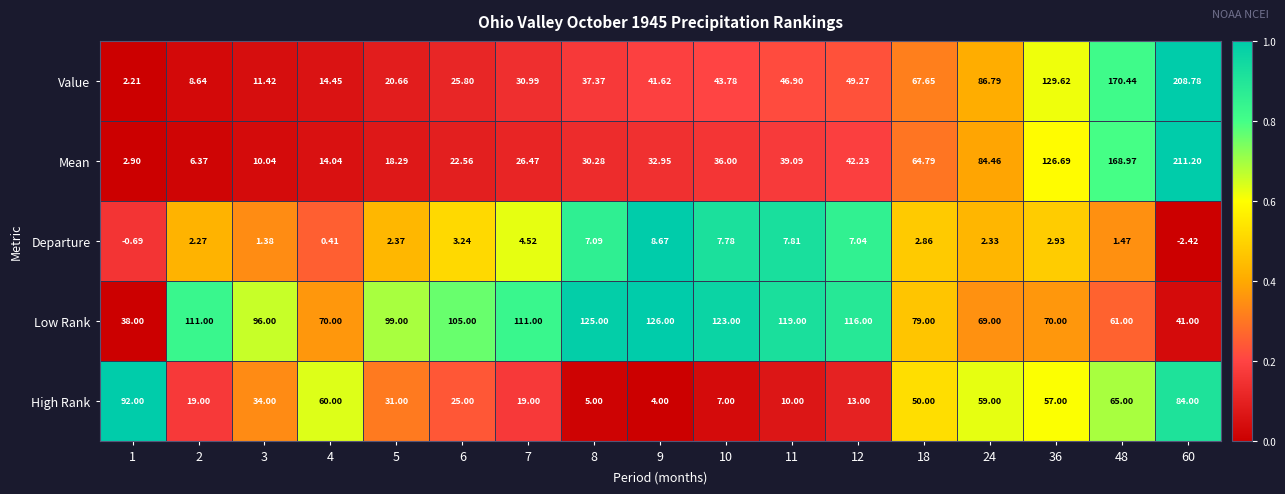

Rank the series at 2 from highest to lowest value.

Low Rank, High Rank, Value, Mean, Departure